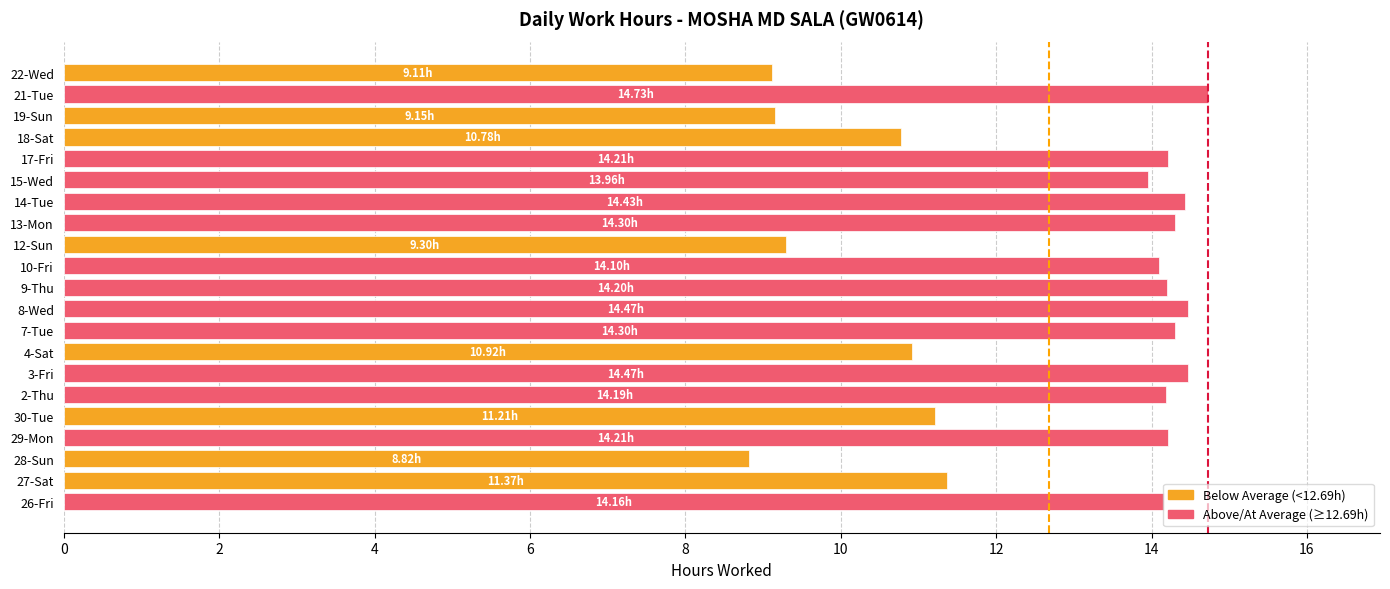

What is the average value?

12.7